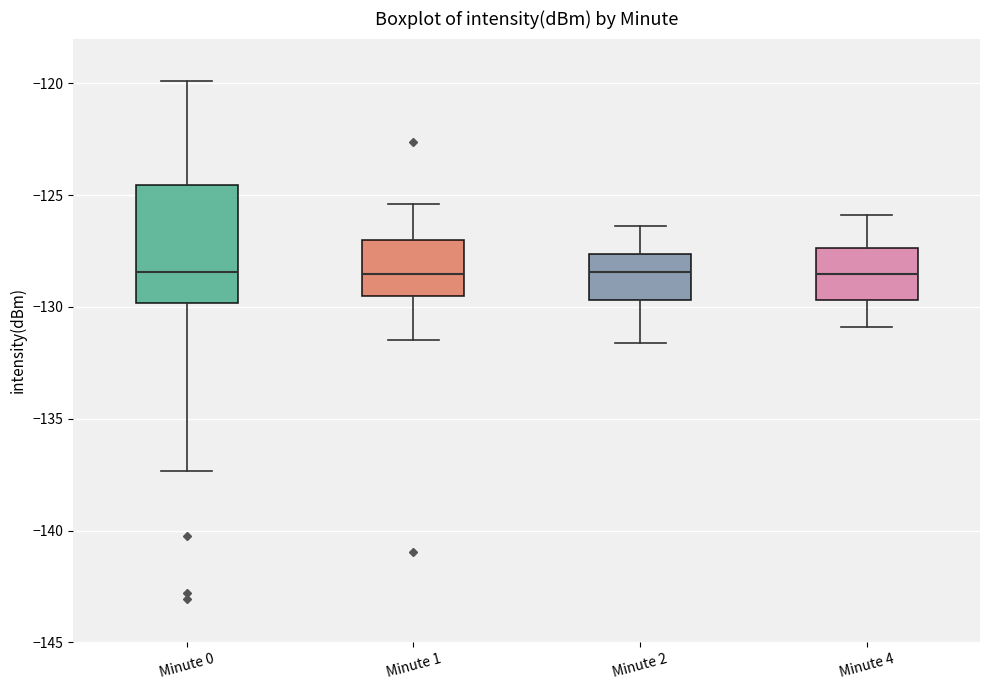

Where does the lower whisker of the box for Minute 4 end on the y-axis? The values are not printed on the chart, so give them approximately, as read against the axis.

-131.0